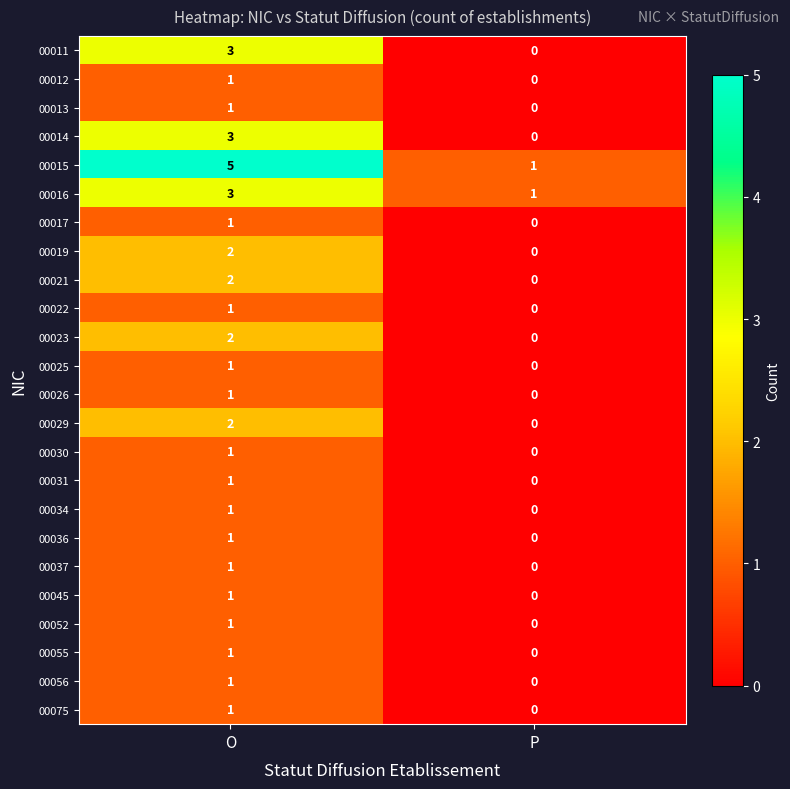

Is it true that 00029 equals 0 at O?

False